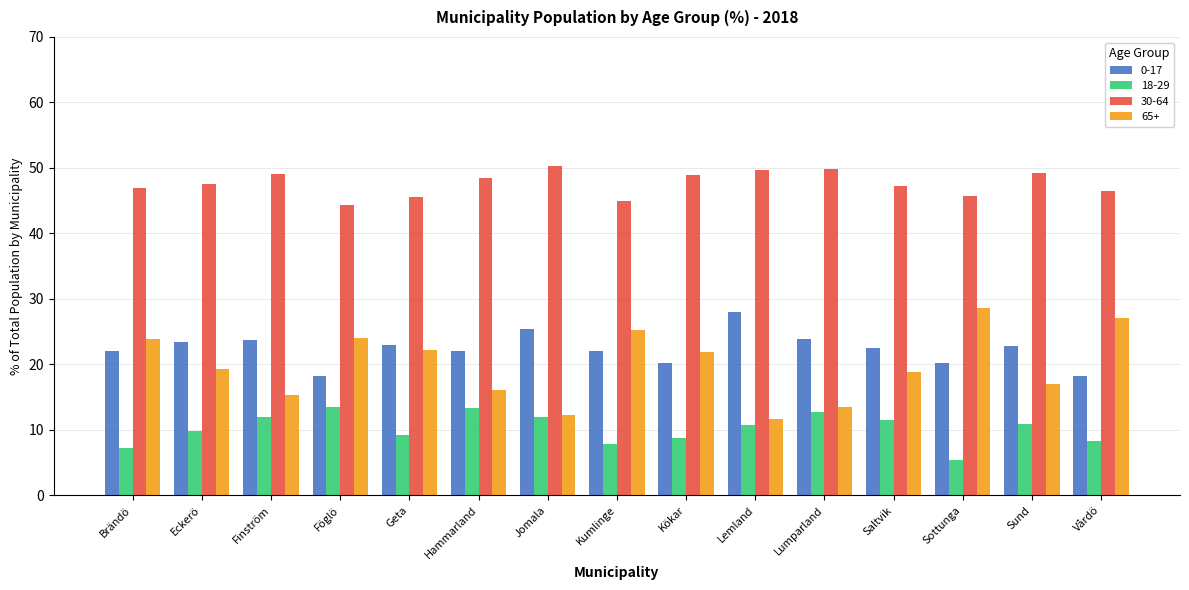

What is the difference between the maximum and second lowest values in the 65+ series?

16.4